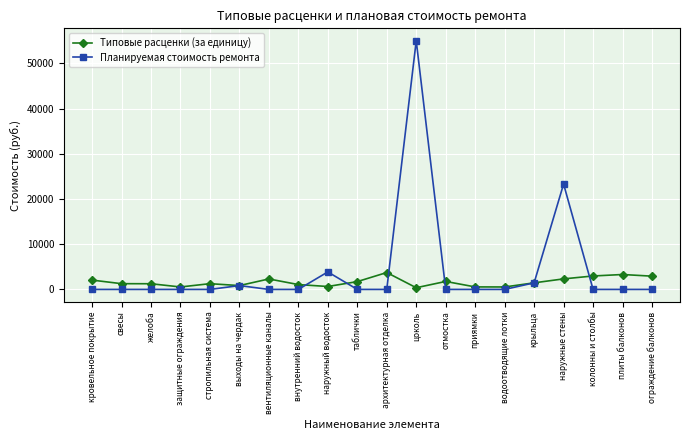

At which category is the sum across all series the highest?

цоколь